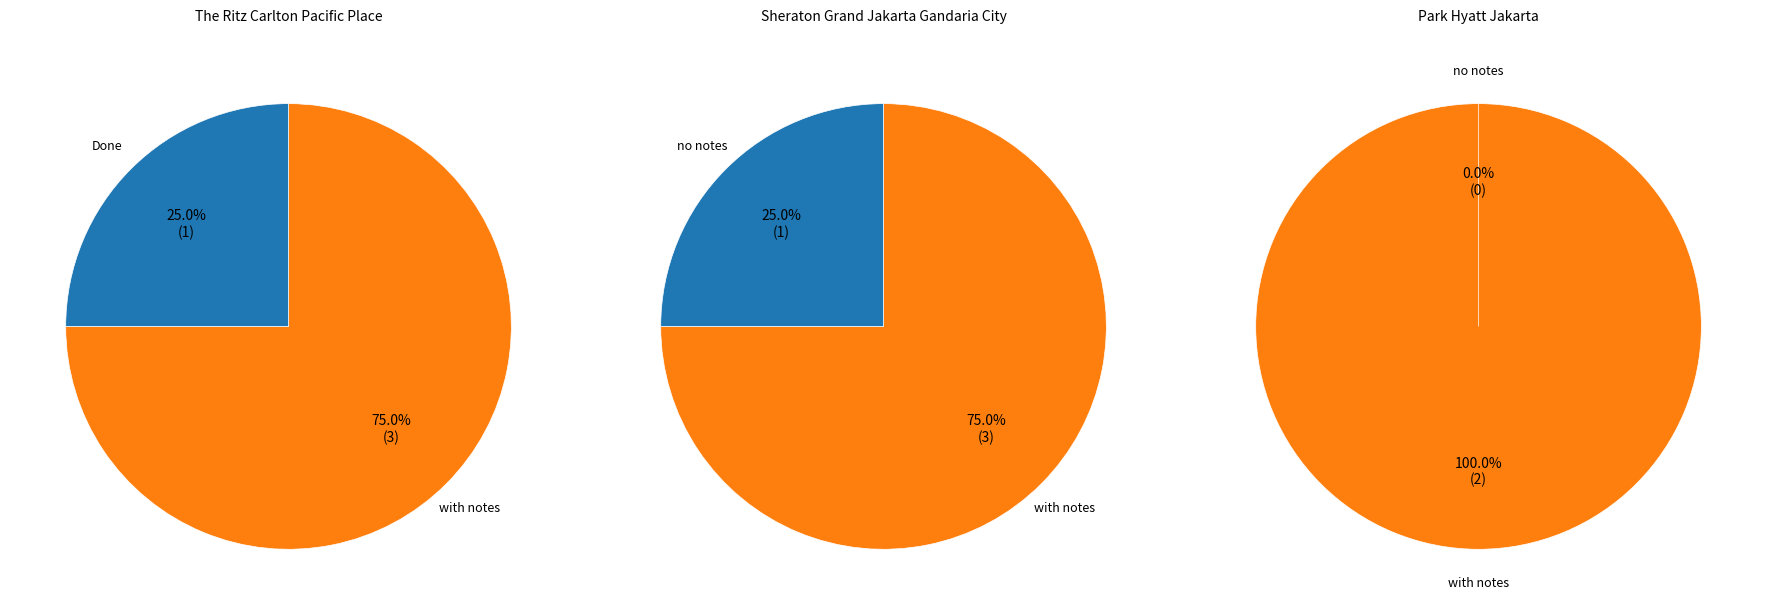

What is the ratio of the value at The Ritz Carlton Pacific Place to the value at Sheraton Grand Jakarta Gandaria City?

1.0